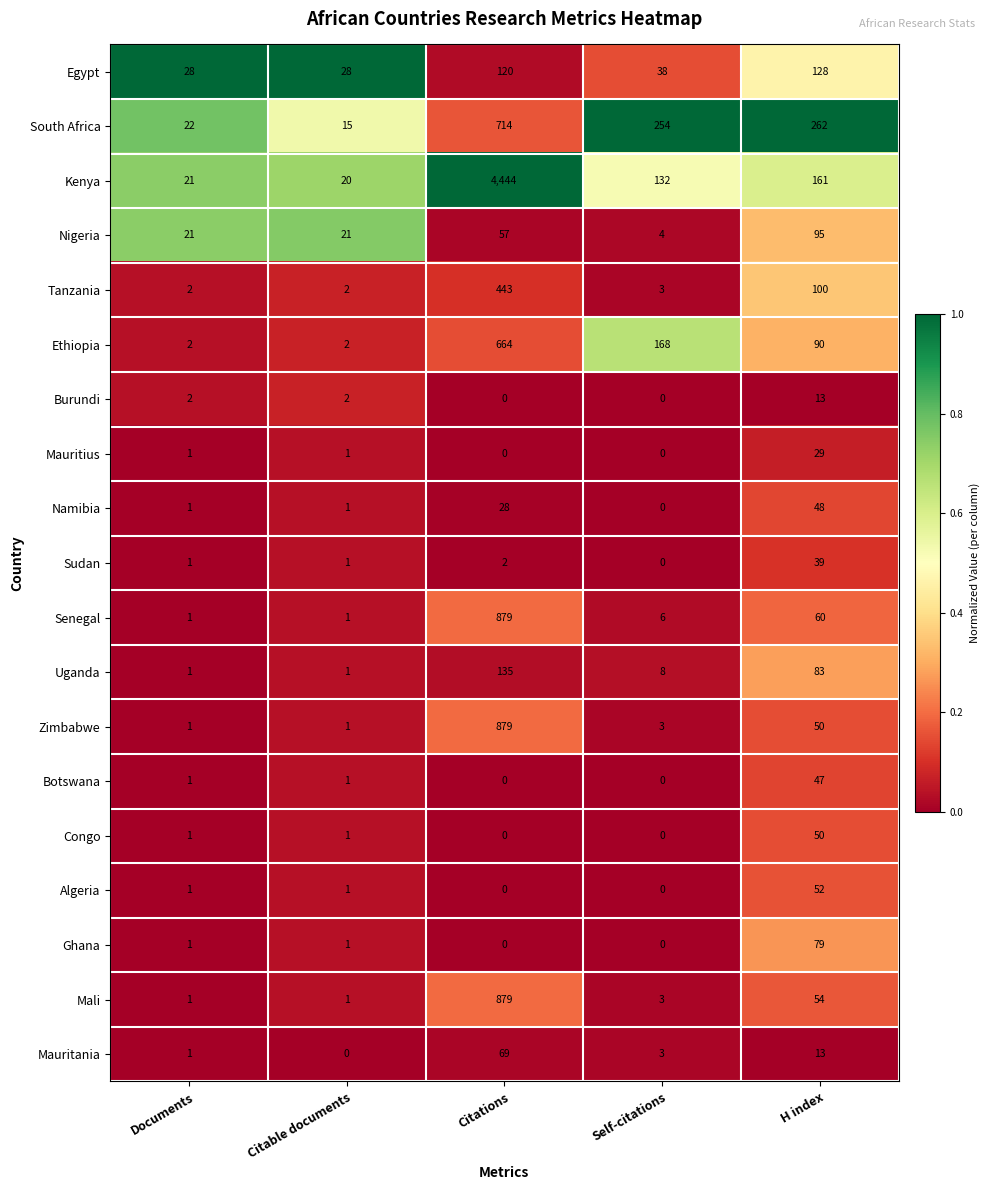

What is the highest value of the South Africa series?

714